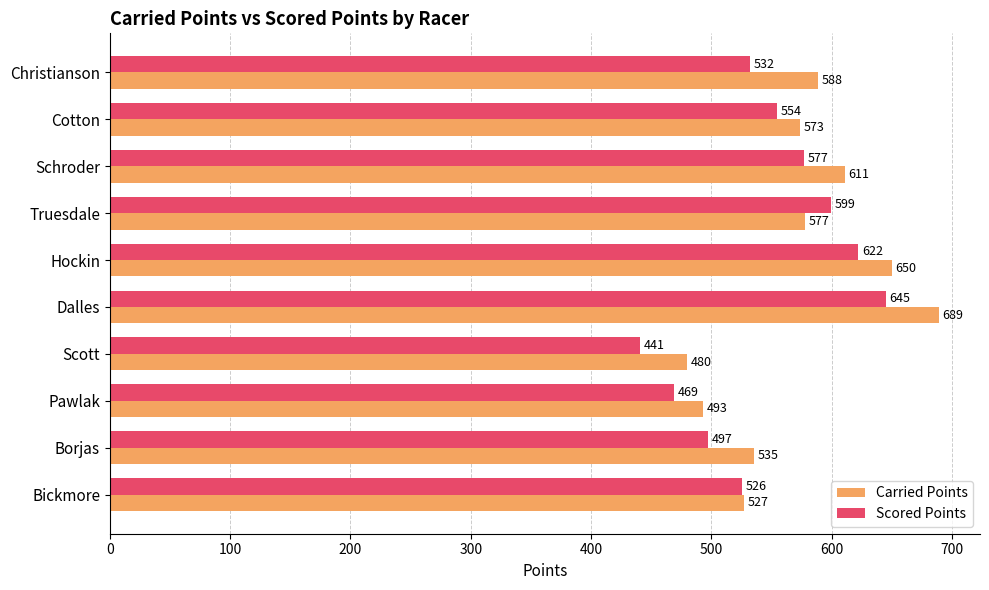

At which label is Carried Points closest to 584?

Christianson